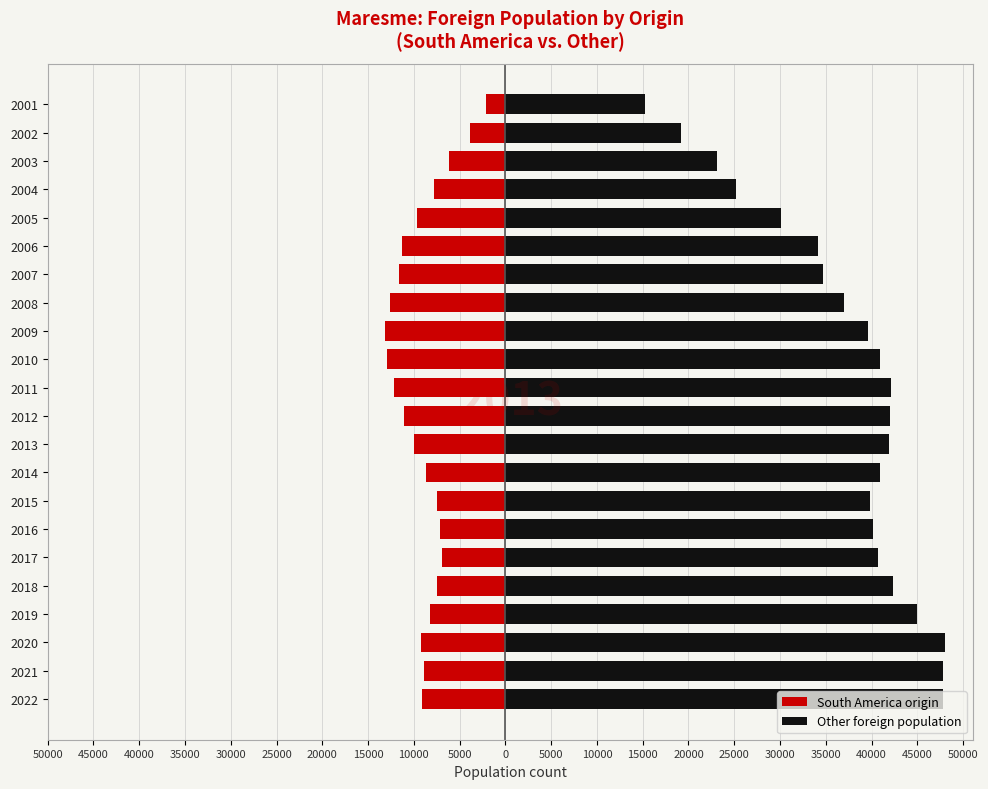

Reading right to left, what are all the values shown in this chart?

South America origin: -2070	-3874	-6143	-7766	-9630	-11334	-11579	-12601	-13127	-12946	-12137	-11089	-9966	-8630	-7465	-7110	-6955	-7464	-8198	-9220	-8900	-9108
Other foreign population: 15260	19133	23066	25240	30137	34180	34680	37013	39656	40956	42087	42048	41938	40924	39852	40118	40727	42328	45012	48049	47837	47789